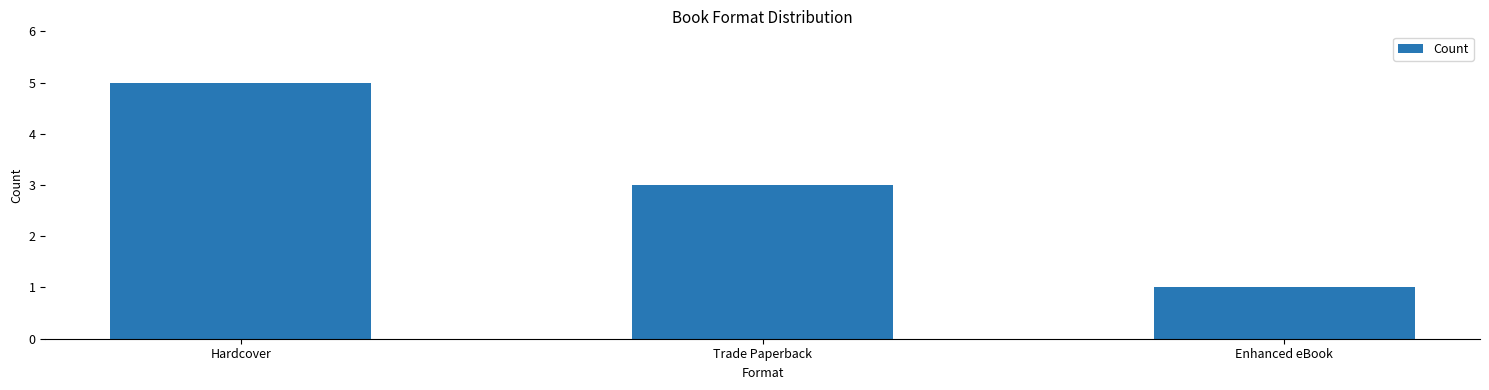

Does the chart contain stacked bars?

No